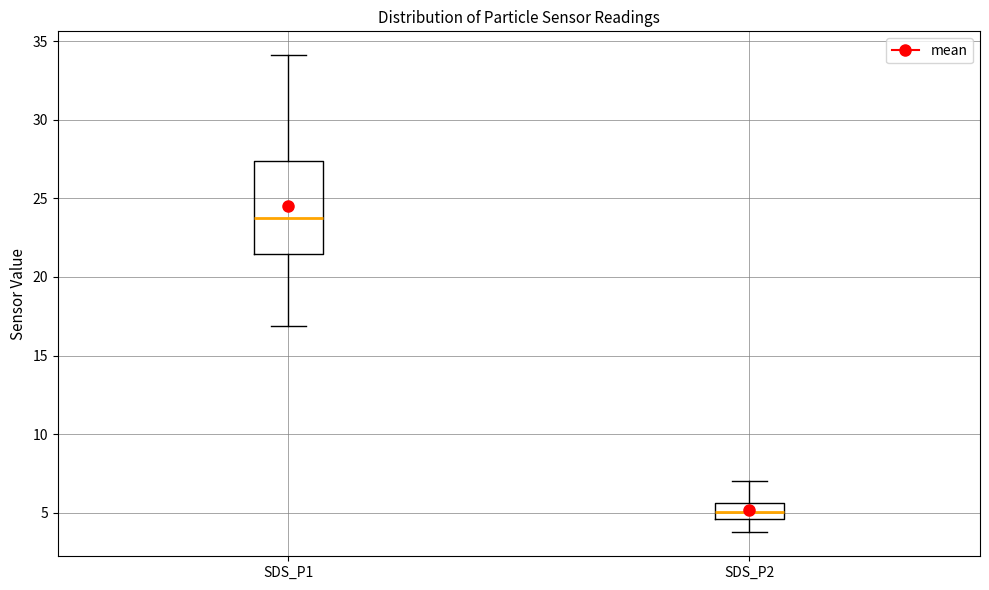

Which box is the tallest, from its lower edge to its upper edge?

SDS_P1